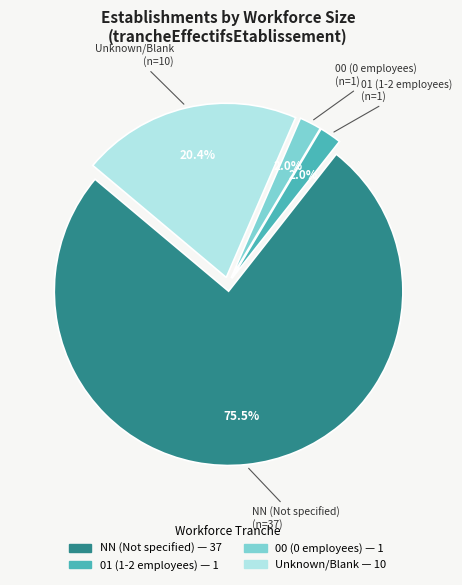

How many segments does this pie chart have?

4